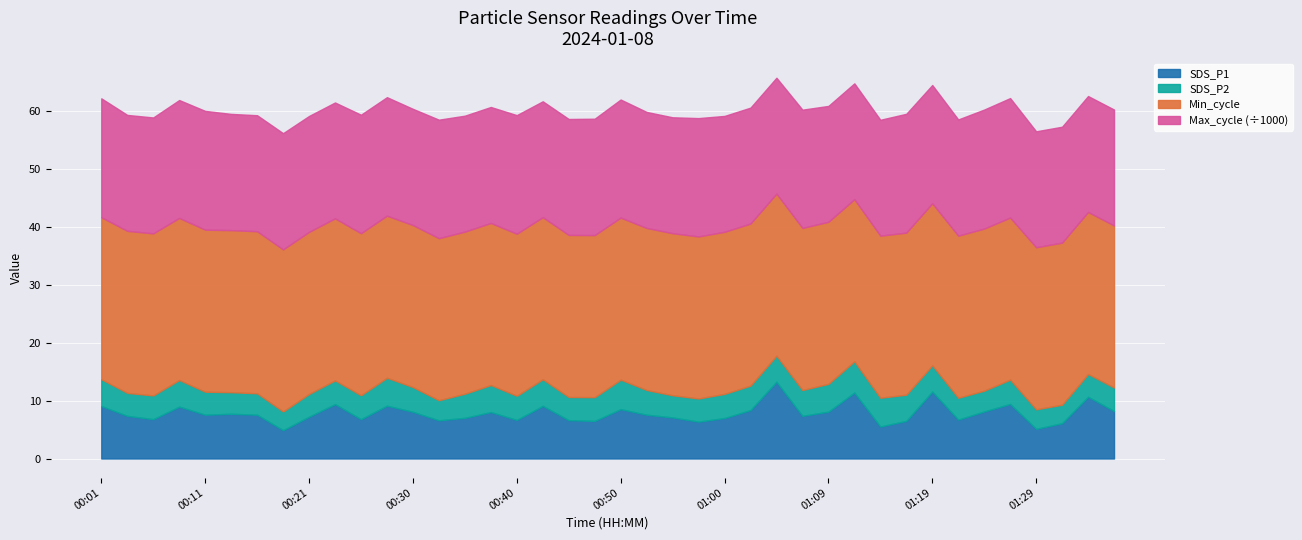

Reading left to right, list all the values displayed in this chart.

SDS_P1: 00:01=9.1	00:04=7.4	00:06=6.8	00:09=9.0	00:11=7.6	00:13=7.7	00:16=7.6	00:18=4.9	00:21=7.2	00:23=9.4	00:26=6.8	00:28=9.1	00:30=8.1	00:33=6.6	00:35=7.0	00:38=8.0	00:40=6.7	00:43=9.1	00:45=6.6	00:47=6.5	00:50=8.5	00:52=7.6	00:55=7.1	00:57=6.4	01:00=7.0	01:02=8.4	01:04=13.3	01:07=7.4	01:09=8.1	01:12=11.4	01:14=5.5	01:17=6.5	01:19=11.6	01:21=6.7	01:24=8.1	01:26=9.4	01:29=5.1	01:31=6.1	01:34=10.7	01:36=8.2
SDS_P2: 00:01=4.6	00:04=4.0	00:06=4.1	00:09=4.6	00:11=4.0	00:13=3.7	00:16=3.7	00:18=3.2	00:21=3.9	00:23=4.1	00:26=4.1	00:28=4.8	00:30=4.3	00:33=3.5	00:35=4.2	00:38=4.7	00:40=4.2	00:43=4.6	00:45=4.0	00:47=4.1	00:50=5.1	00:52=4.3	00:55=3.8	00:57=4.0	01:00=4.2	01:02=4.2	01:04=4.5	01:07=4.5	01:09=4.8	01:12=5.4	01:14=5.0	01:17=4.5	01:19=4.5	01:21=3.8	01:24=3.6	01:26=4.2	01:29=3.4	01:31=3.2	01:34=3.9	01:36=4.1
Min_cycle: 00:01=28.0	00:04=28.0	00:06=28.0	00:09=28.0	00:11=28.0	00:13=28.0	00:16=28.0	00:18=28.0	00:21=28.0	00:23=28.0	00:26=28.0	00:28=28.0	00:30=28.0	00:33=28.0	00:35=28.0	00:38=28.0	00:40=28.0	00:43=28.0	00:45=28.0	00:47=28.0	00:50=28.0	00:52=28.0	00:55=28.0	00:57=28.0	01:00=28.0	01:02=28.0	01:04=28.0	01:07=28.0	01:09=28.0	01:12=28.0	01:14=28.0	01:17=28.0	01:19=28.0	01:21=28.0	01:24=28.0	01:26=28.0	01:29=28.0	01:31=28.0	01:34=28.0	01:36=28.0
Max_cycle: 00:01=20541.0	00:04=20033.0	00:06=20033.0	00:09=20374.0	00:11=20528.0	00:13=20090.0	00:16=20049.0	00:18=20085.0	00:21=20032.0	00:23=20021.0	00:26=20477.0	00:28=20480.0	00:30=20082.0	00:33=20480.0	00:35=20041.0	00:38=20044.0	00:40=20494.0	00:43=20028.0	00:45=20040.0	00:47=20116.0	00:50=20405.0	00:52=20048.0	00:55=20033.0	00:57=20453.0	01:00=20029.0	01:02=20033.0	01:04=20029.0	01:07=20440.0	01:09=20025.0	01:12=20029.0	01:14=20033.0	01:17=20535.0	01:19=20440.0	01:21=20086.0	01:24=20568.0	01:26=20652.0	01:29=20040.0	01:31=20032.0	01:34=20036.0	01:36=20033.0